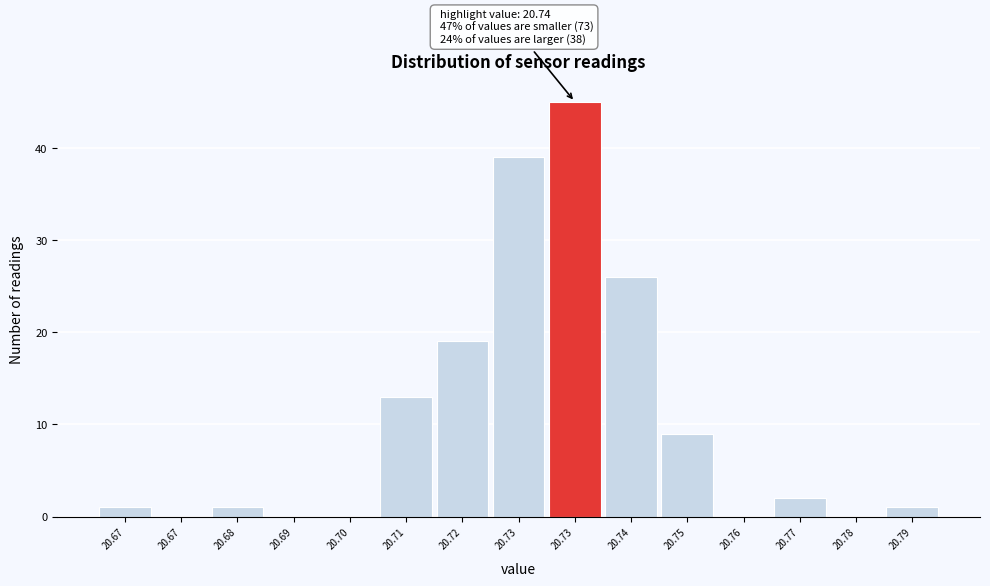

Are the bars horizontal?

No